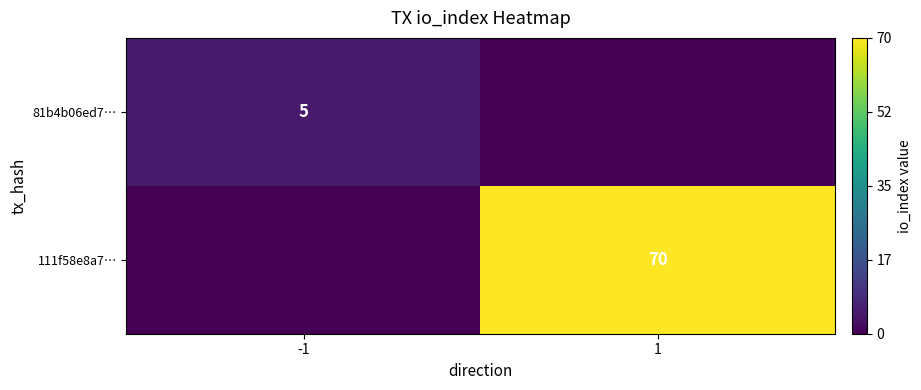

The 111f58e8a7… series shows 70 at 1. True or false?

True